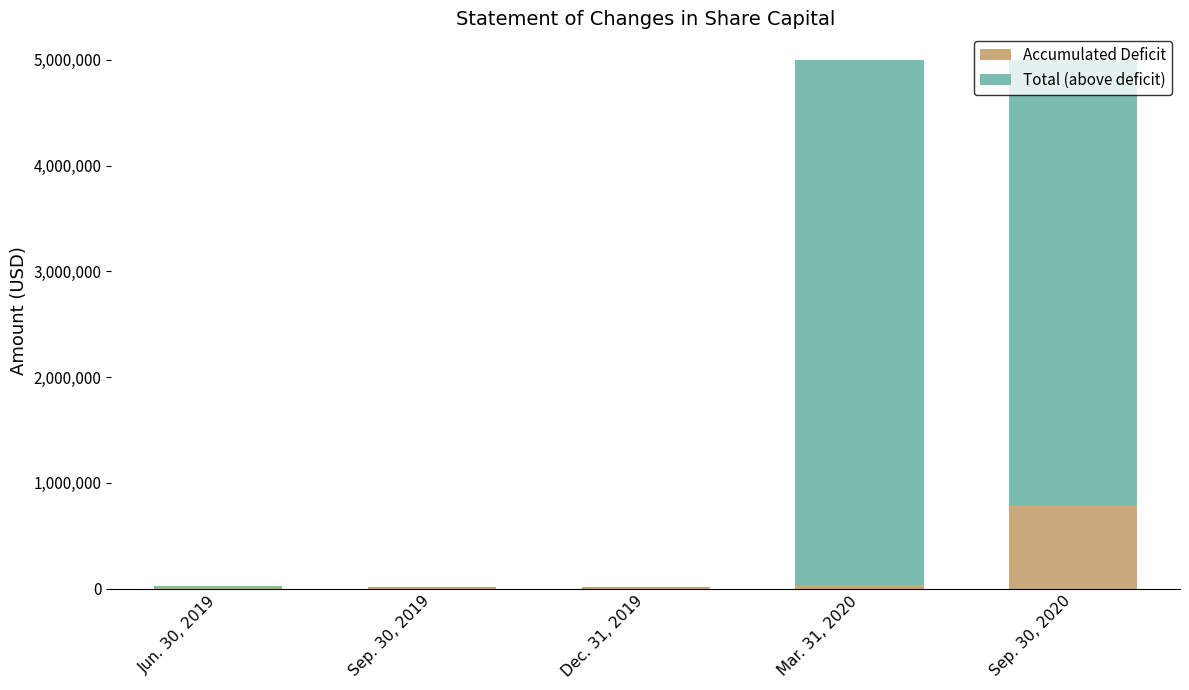

What are all the series names shown in the legend?

Accumulated Deficit, Total (above deficit)